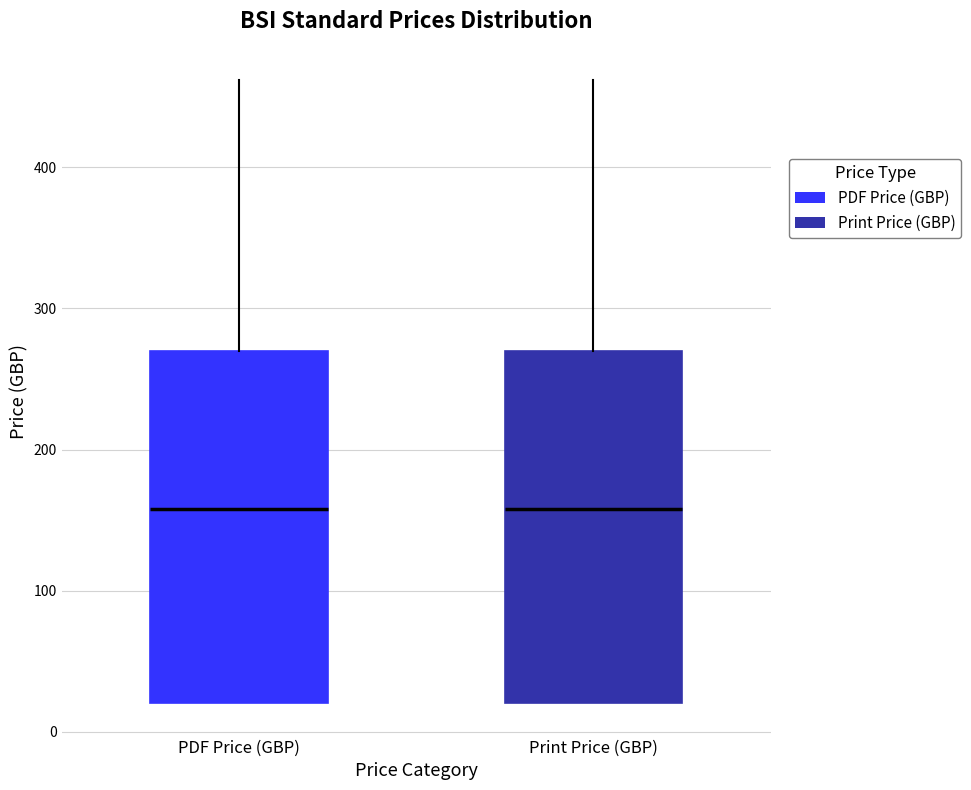

Reading left to right, transcribe this box plot: for each box, give where its median line is, the range the box spans, and where its two whiskers end, as read against the y-axis. The values are not printed on the chart, so give them approximately, as read against the axis.

PDF Price (GBP): median 160, box 20 to 270, whiskers 20 to 460
Print Price (GBP): median 160, box 20 to 270, whiskers 20 to 460